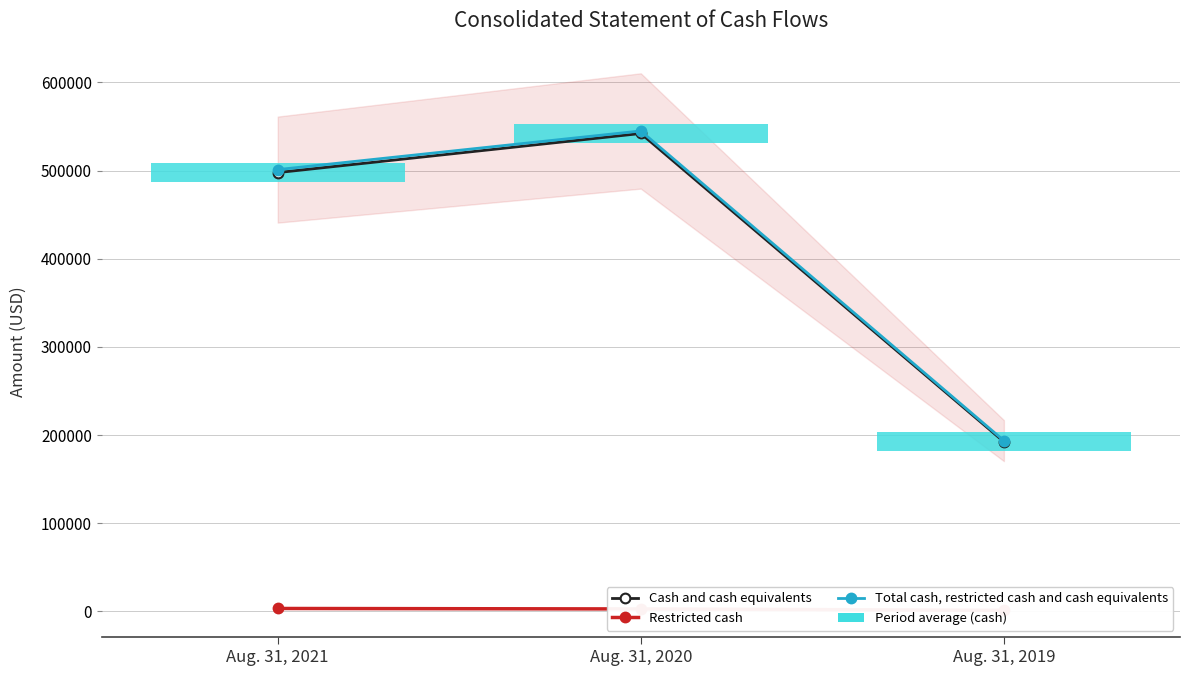

Where does the Cash and cash equivalents series first go above 497745?

Aug. 31, 2020